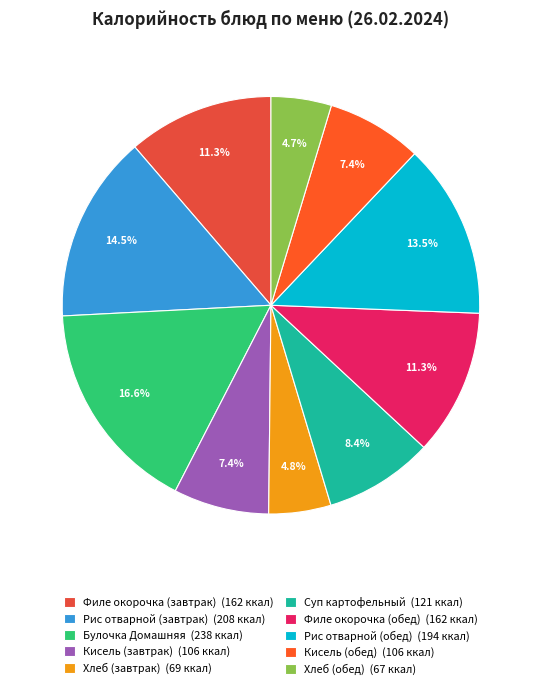

Which has a higher value, Хлеб (обед) or Хлеб (завтрак)?

Хлеб (завтрак)